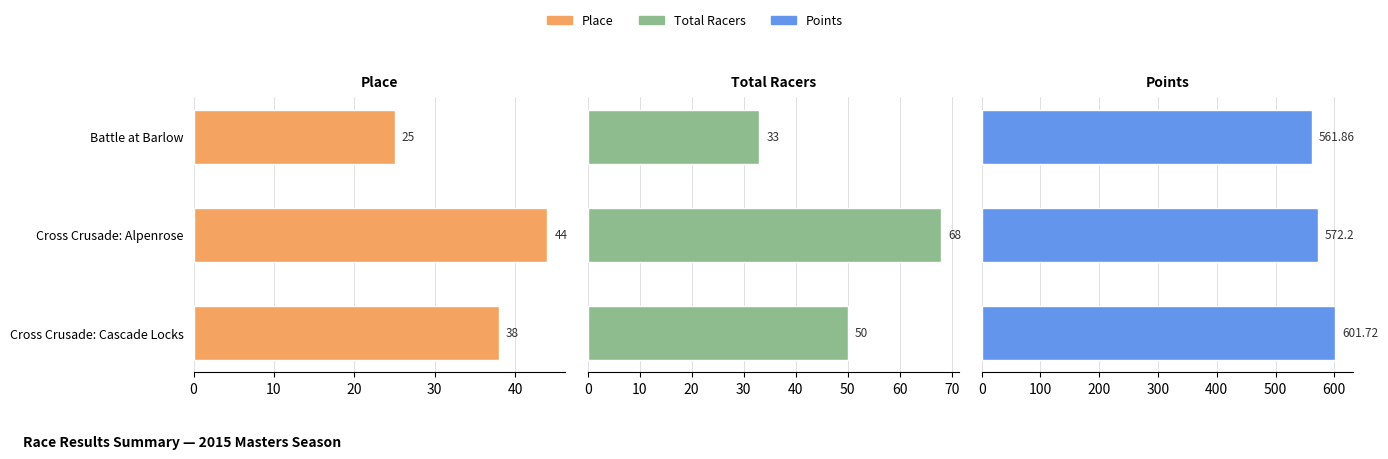

How many series are shown in this chart?

3